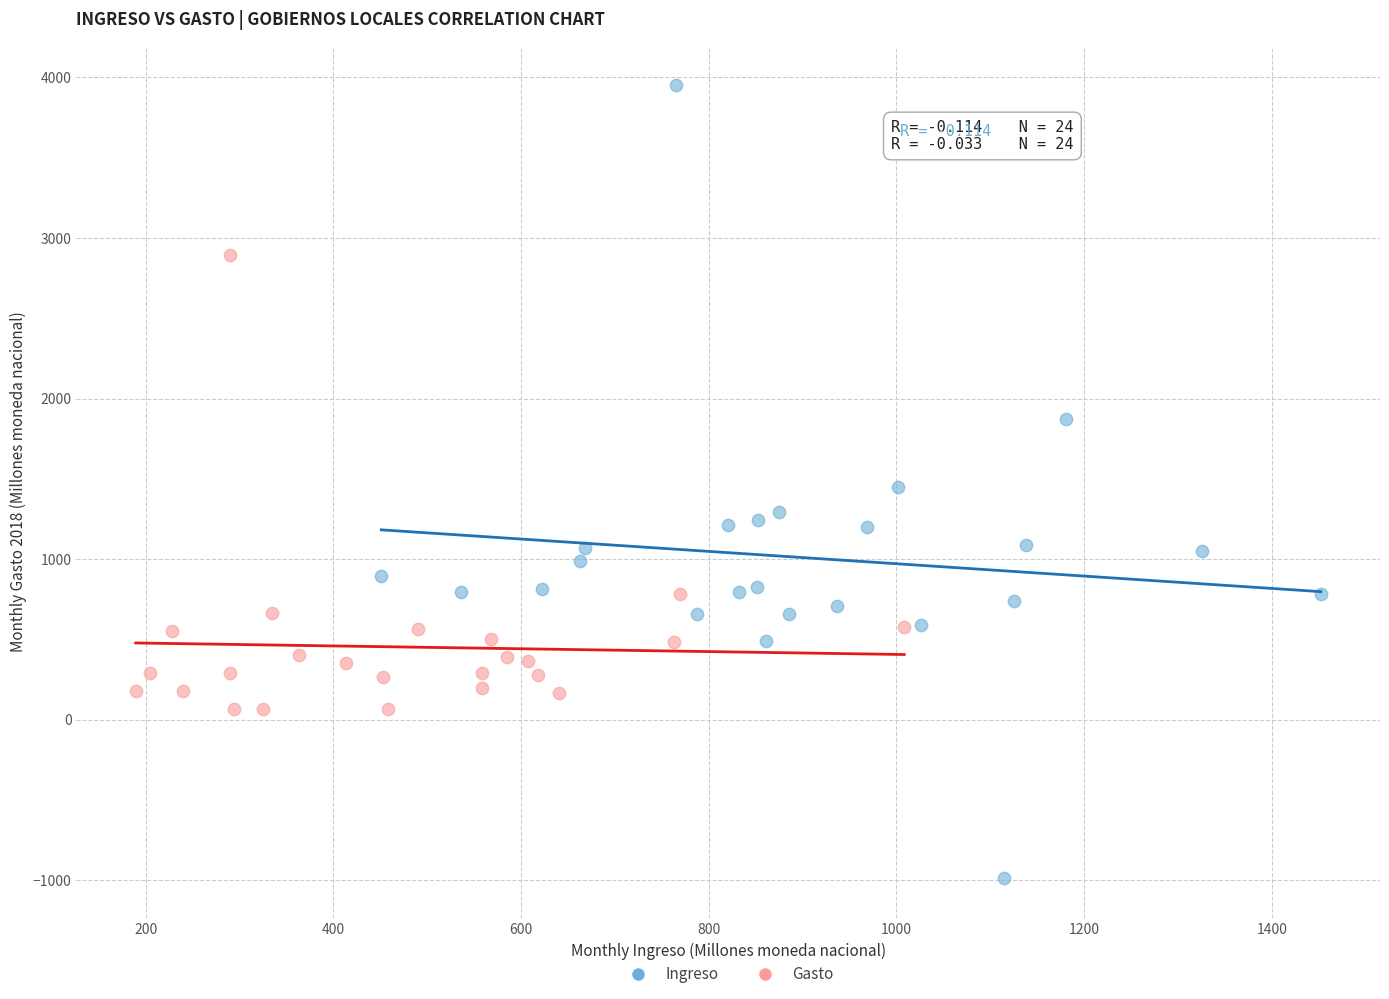

Which series has the widest spread of Y values?

Ingreso